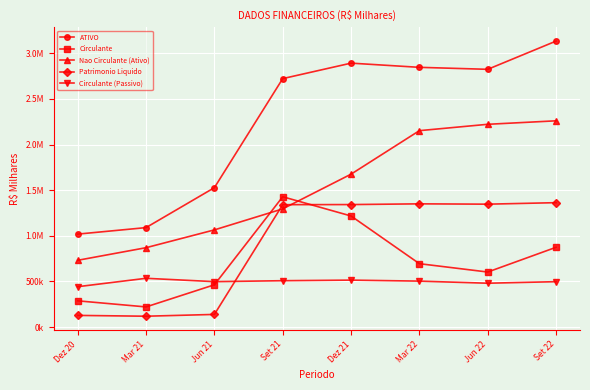

What are all the series names shown in the legend?

ATIVO, Circulante, Nao Circulante (Ativo), Patrimonio Liquido, Circulante (Passivo)